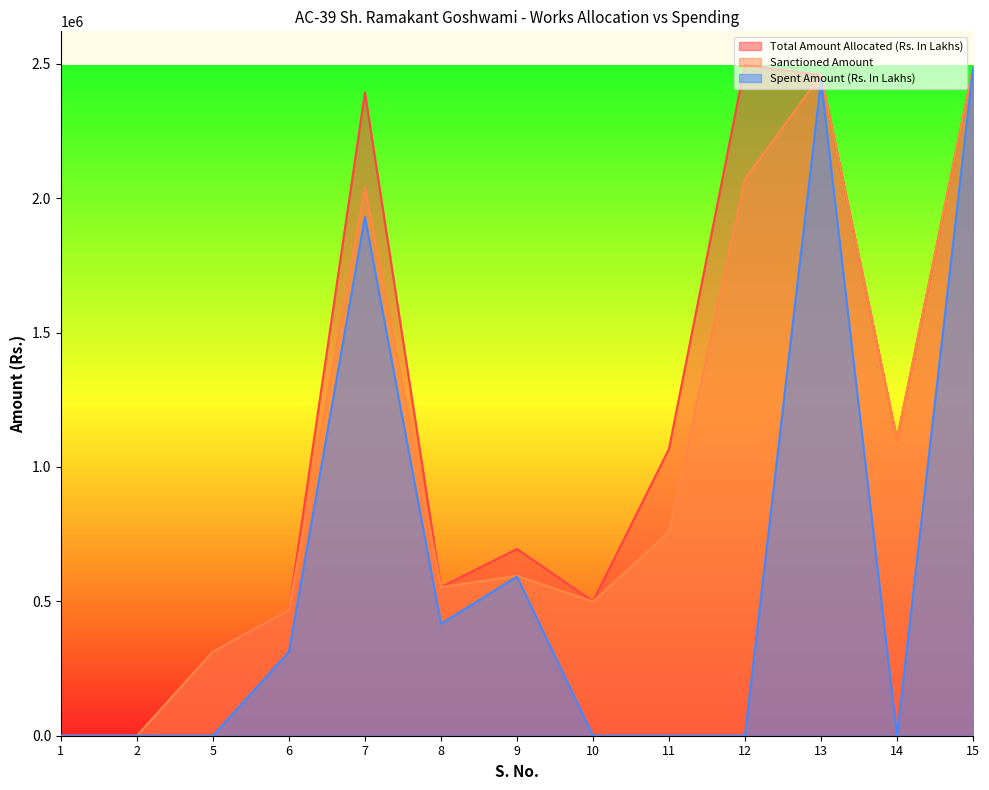

What are all the series names shown in the legend?

Total Amount Allocated (Rs. In Lakhs), Sanctioned Amount, Spent Amount (Rs. In Lakhs)